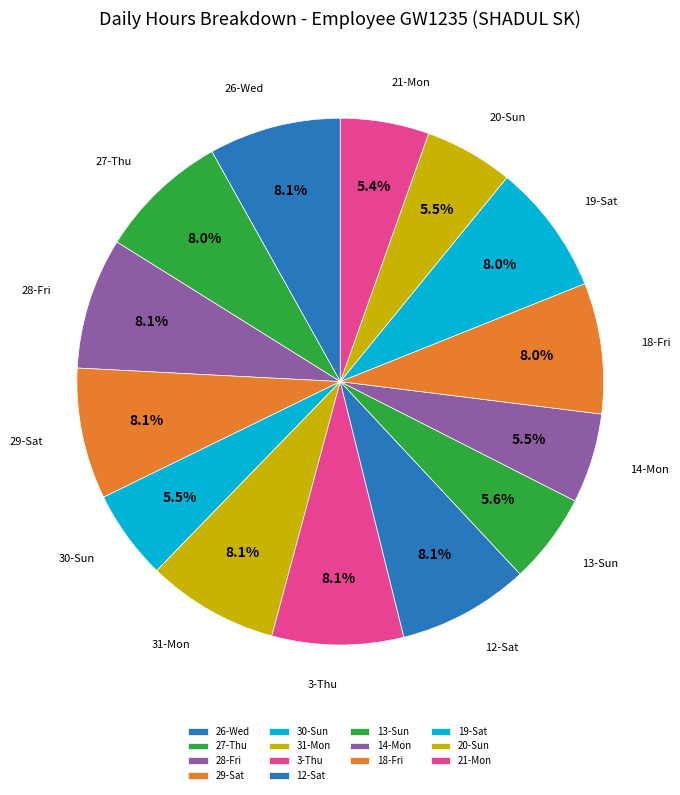

How much of the chart is everything except 29-Sat?

91.9%